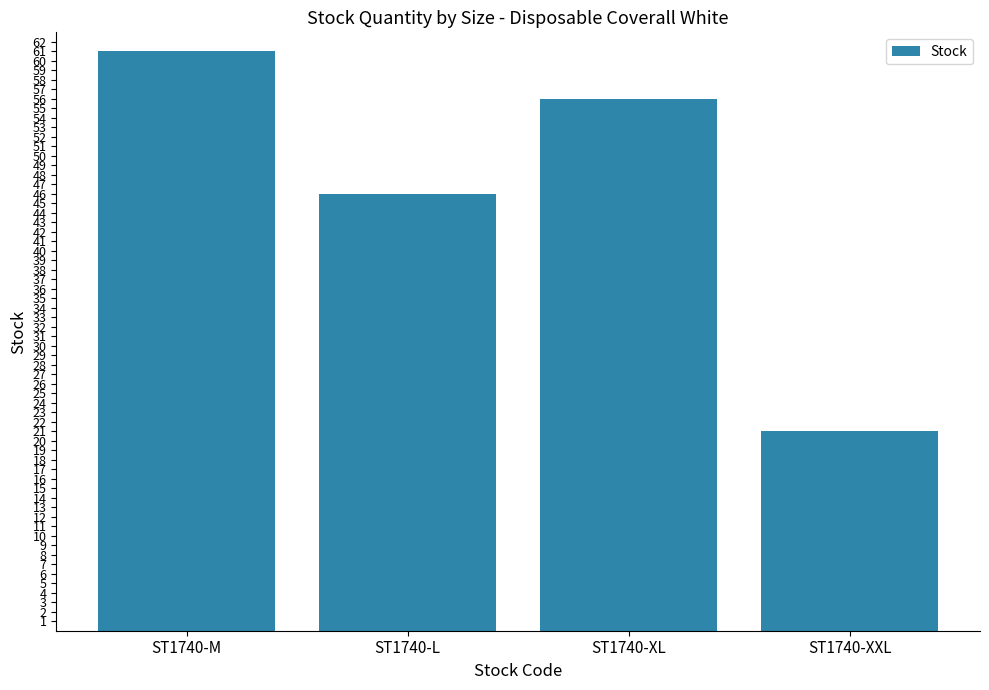

What is the sum of the values at ST1740-L and ST1740-XXL?

67